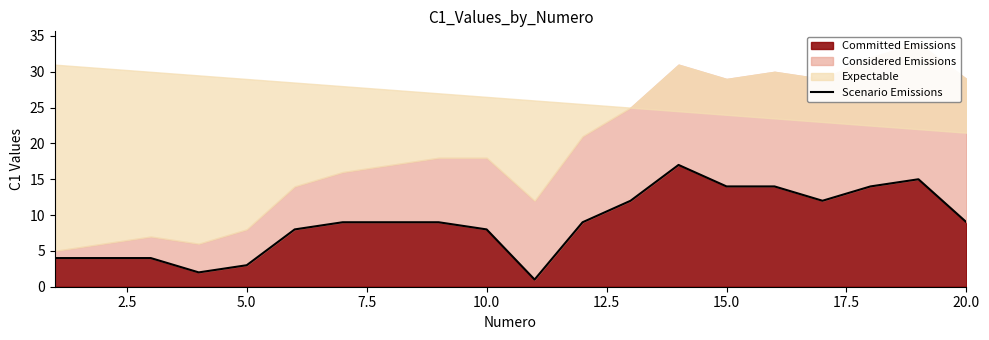

How many data points are less than 9?

8